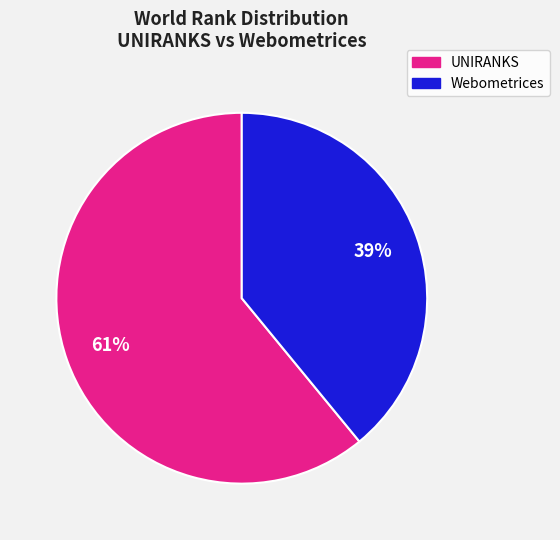

To the nearest percent, what is the average slice percentage?

50%